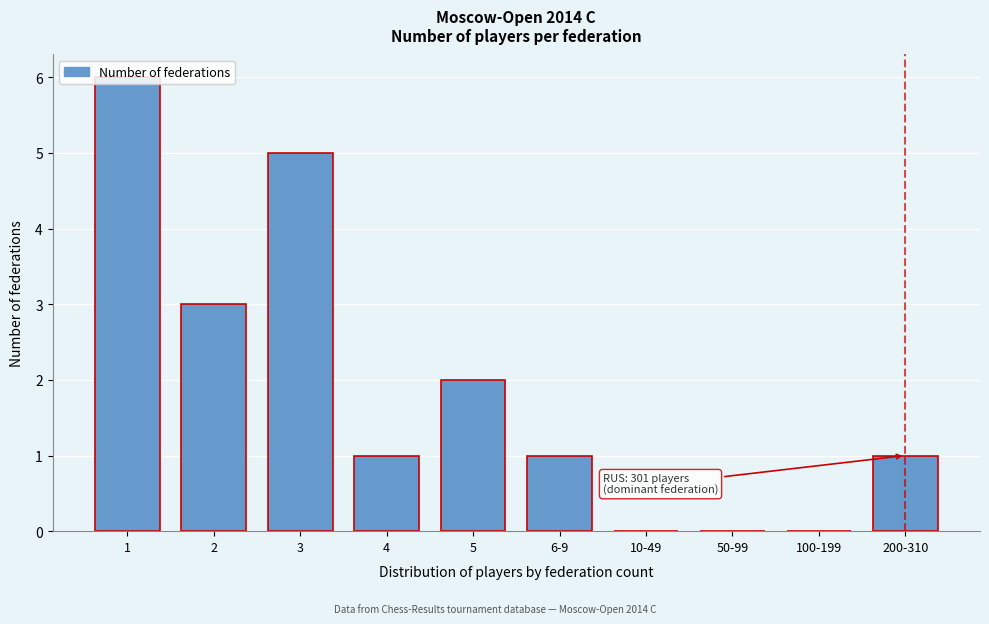

What is the sum of all values?

19